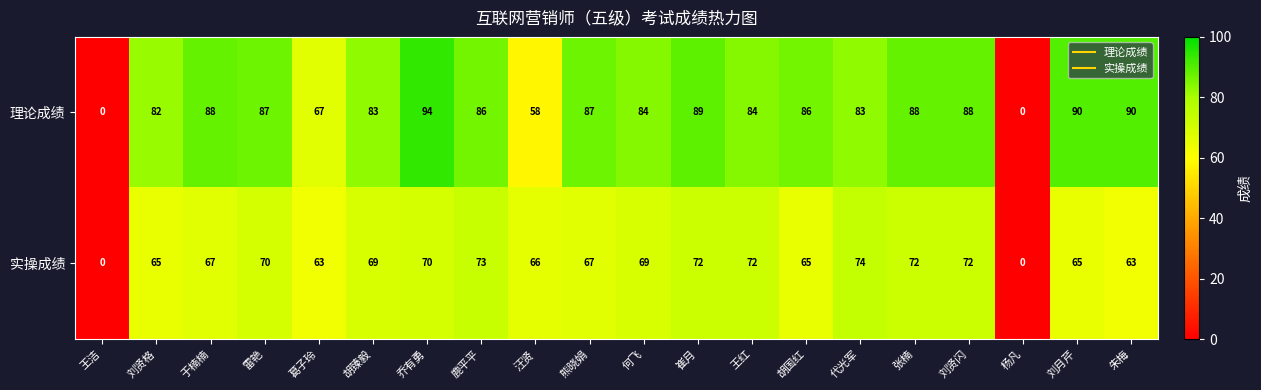

Between 乔有勇 and 崔月, which series saw the biggest shift?

理论成绩